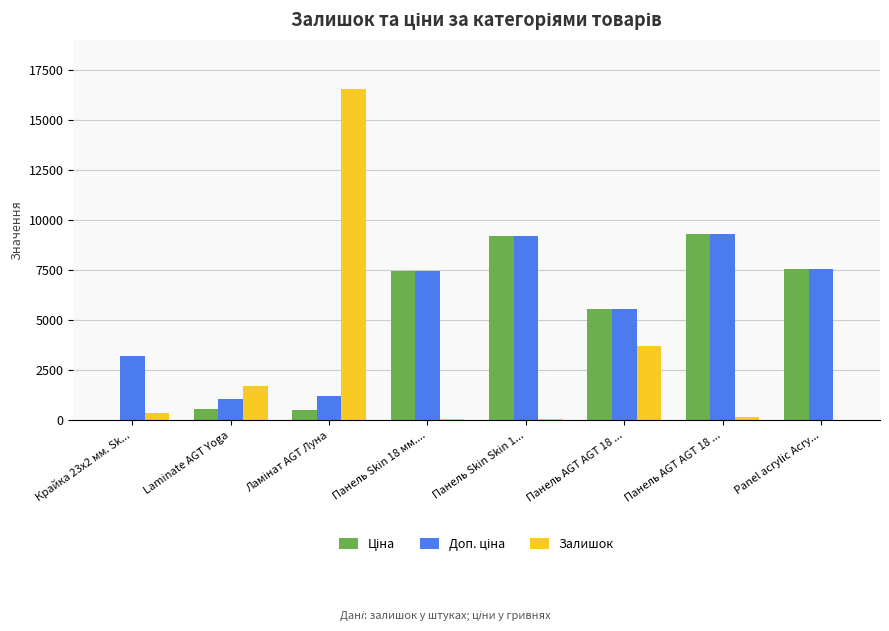

How many distinct data groups are displayed?

3